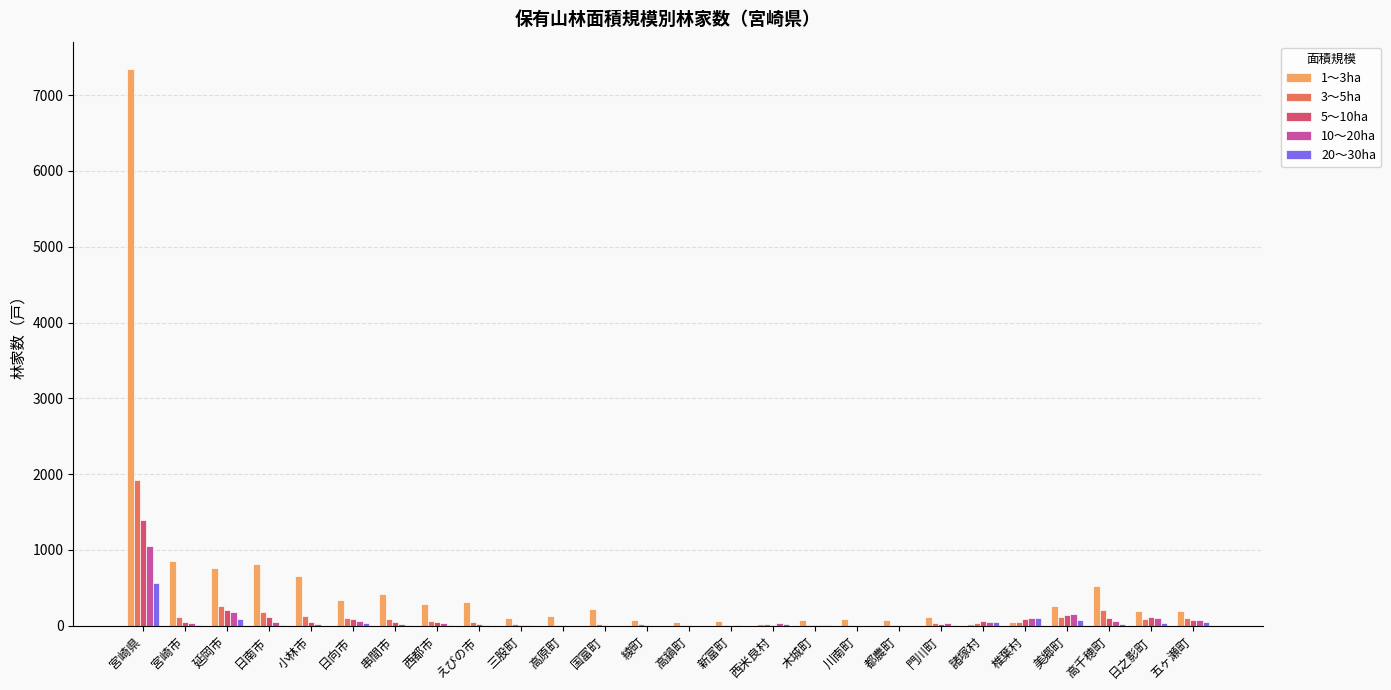

The 10～20ha series shows 175 at 延岡市. True or false?

True